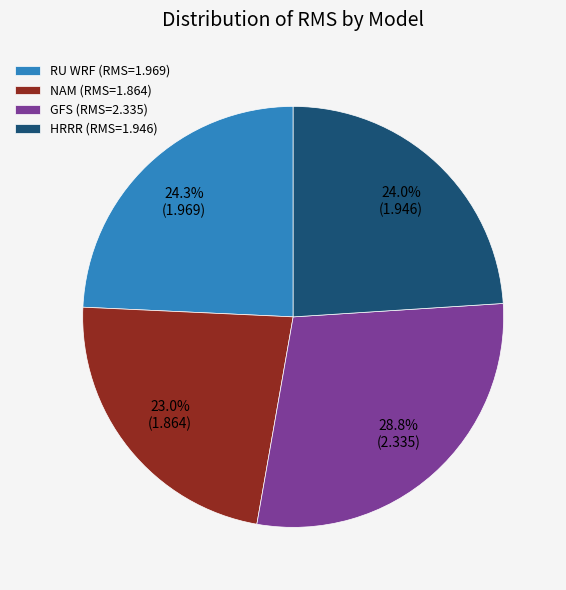

Between RU WRF and NAM, which is larger?

RU WRF